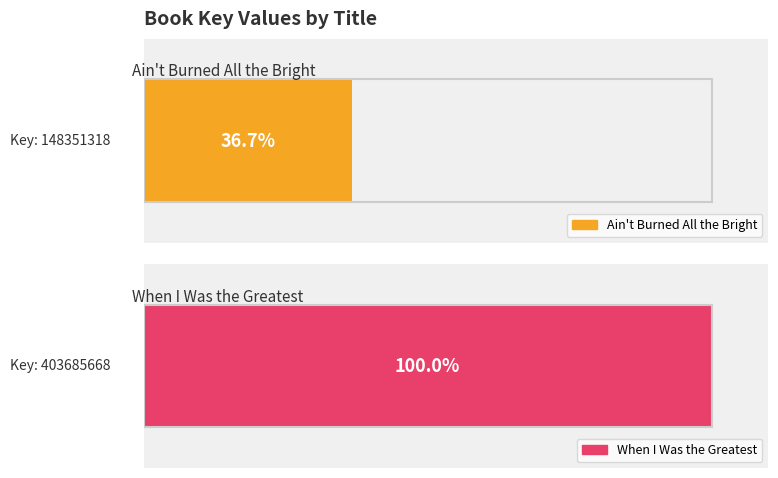

What is the value of the Ain't Burned All the Bright bar at the 3rd from the left?

148351318